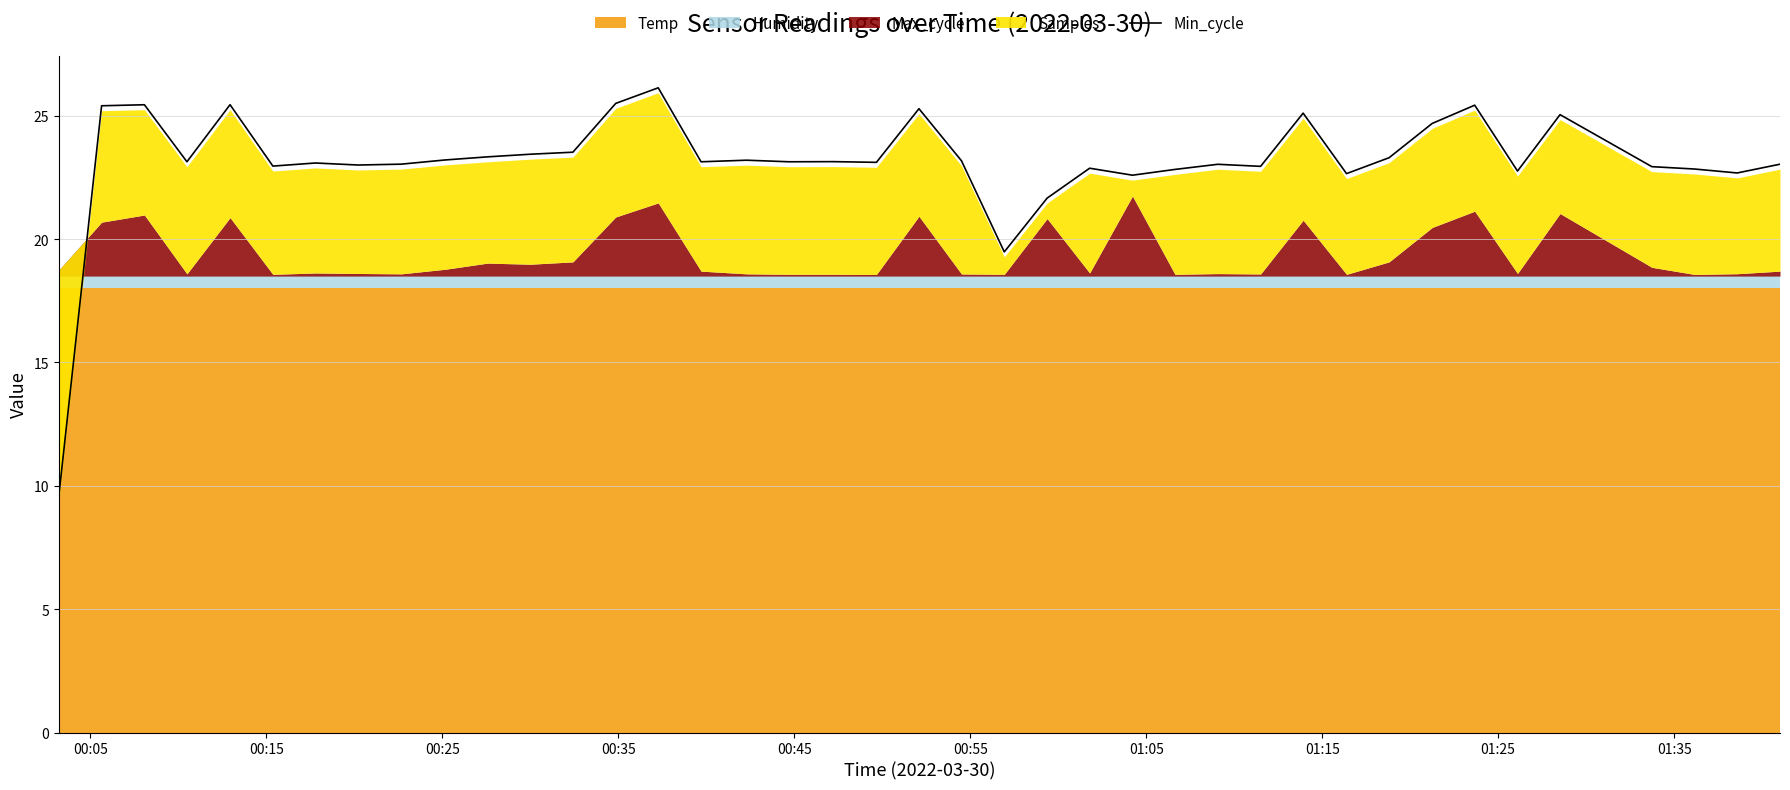

What is the minimum value for Min_cycle?

9.6